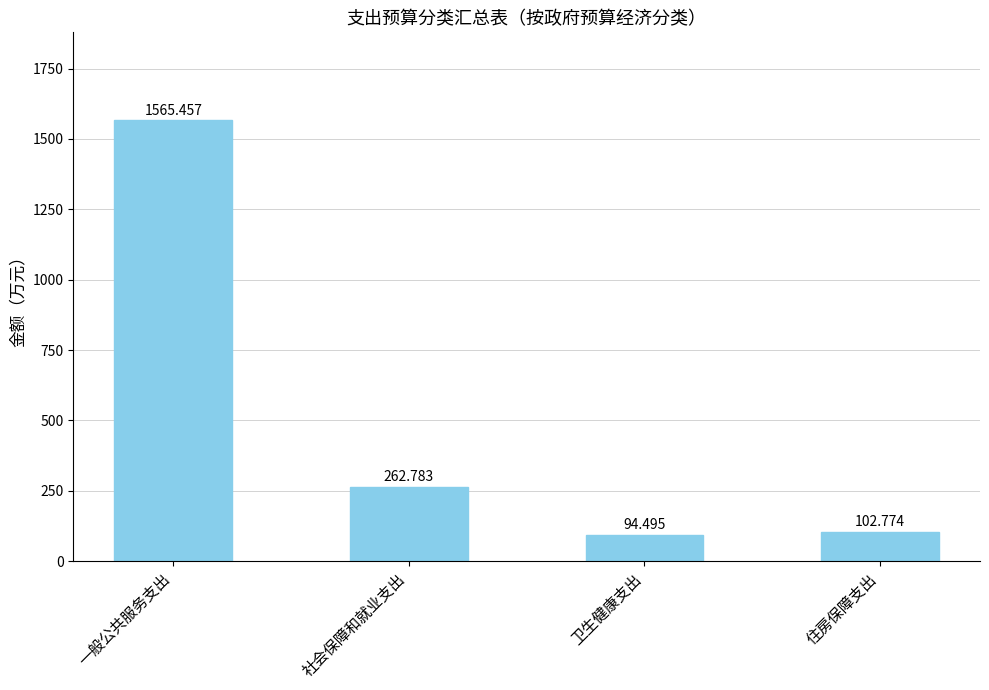

Rank the categories by value from highest to lowest.

一般公共服务支出, 社会保障和就业支出, 住房保障支出, 卫生健康支出